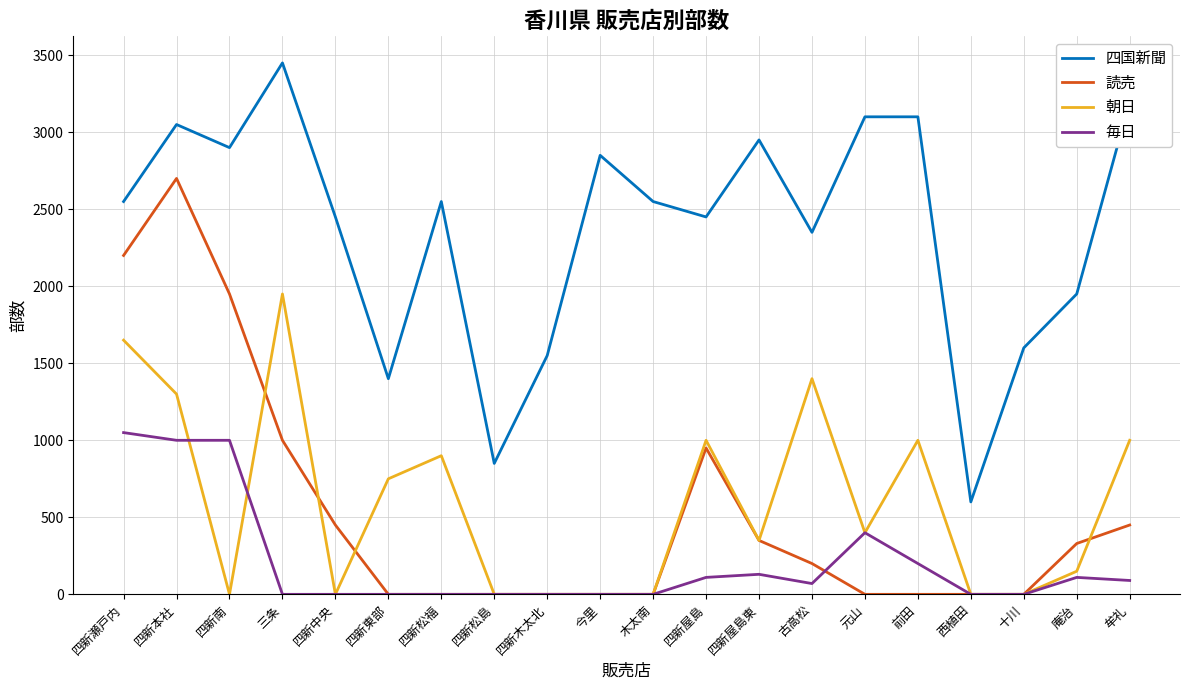

What is the sum of all 朝日 values?

11850